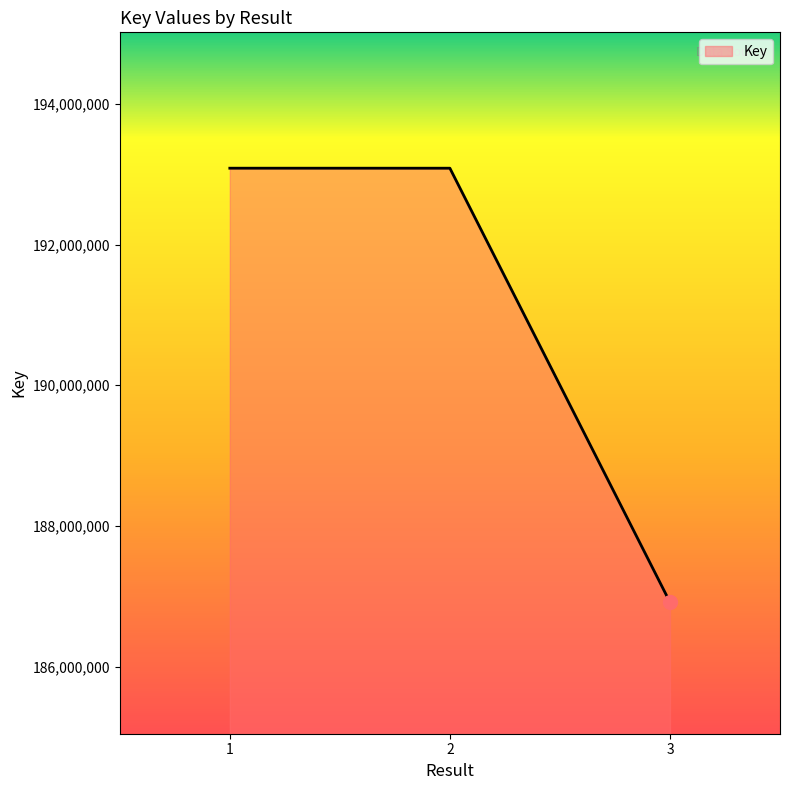

Approximately how many times larger is the value at 1 compared to 3?

1.0